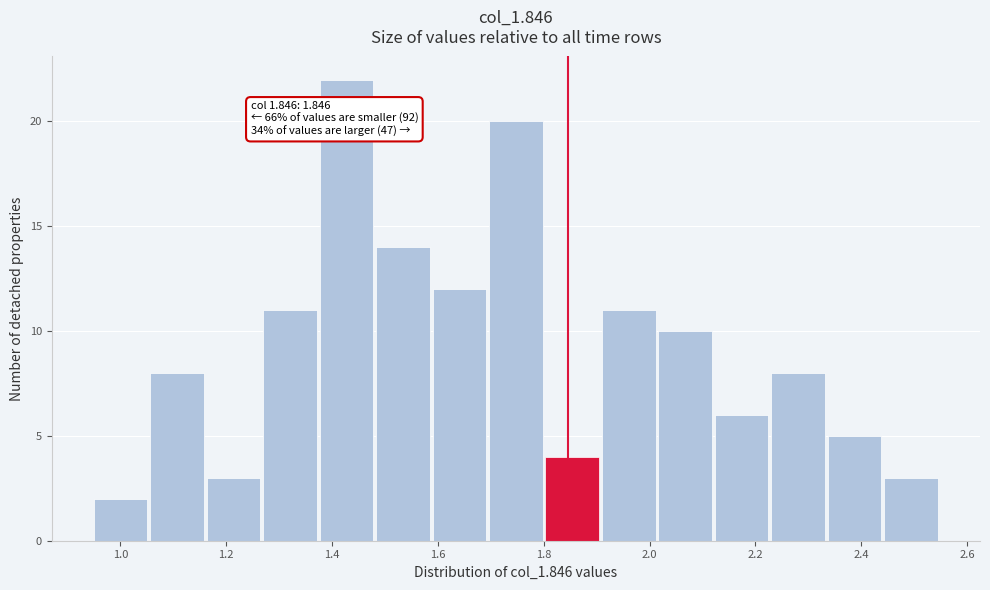

Which range on the x-axis has the tallest bar?

1.38 to 1.48